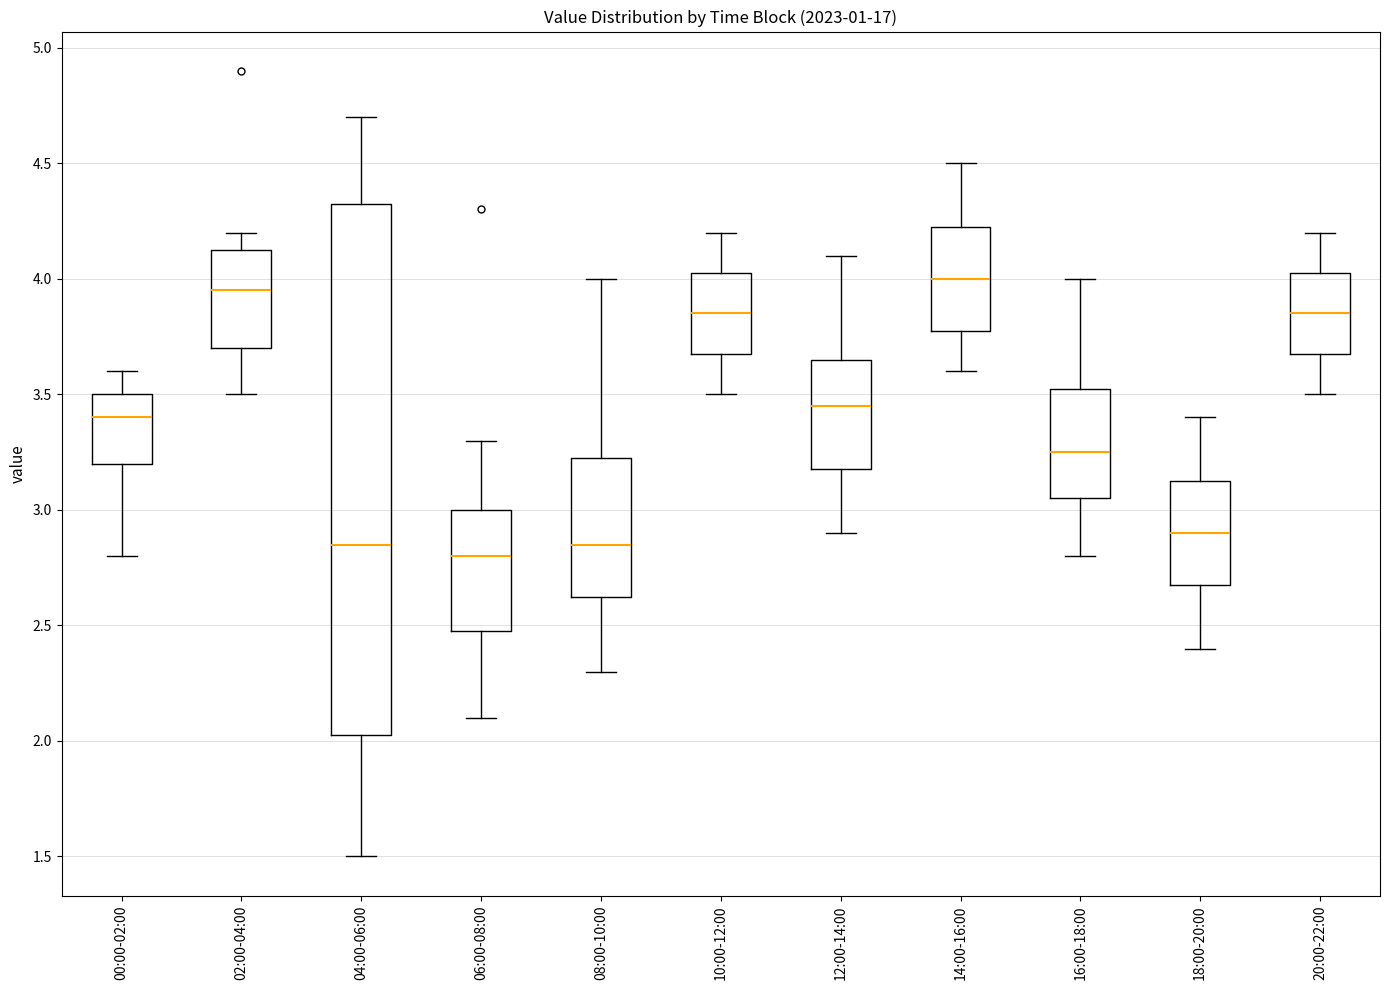

Reading left to right, read every box against the y-axis: the position of its median line, the range the box covers, and the ends of its whiskers. The values are not printed on the chart, so give them approximately, as read against the axis.

00:00-02:00: median 3.40, box 3.20 to 3.50, whiskers 2.80 to 3.60
02:00-04:00: median 3.95, box 3.70 to 4.15, whiskers 3.50 to 4.20
04:00-06:00: median 2.85, box 2.05 to 4.35, whiskers 1.50 to 4.70
06:00-08:00: median 2.80, box 2.50 to 3.00, whiskers 2.10 to 3.30
08:00-10:00: median 2.85, box 2.65 to 3.25, whiskers 2.30 to 4.00
10:00-12:00: median 3.85, box 3.70 to 4.05, whiskers 3.50 to 4.20
12:00-14:00: median 3.45, box 3.20 to 3.65, whiskers 2.90 to 4.10
14:00-16:00: median 4.00, box 3.80 to 4.25, whiskers 3.60 to 4.50
16:00-18:00: median 3.25, box 3.05 to 3.55, whiskers 2.80 to 4.00
18:00-20:00: median 2.90, box 2.70 to 3.15, whiskers 2.40 to 3.40
20:00-22:00: median 3.85, box 3.70 to 4.05, whiskers 3.50 to 4.20